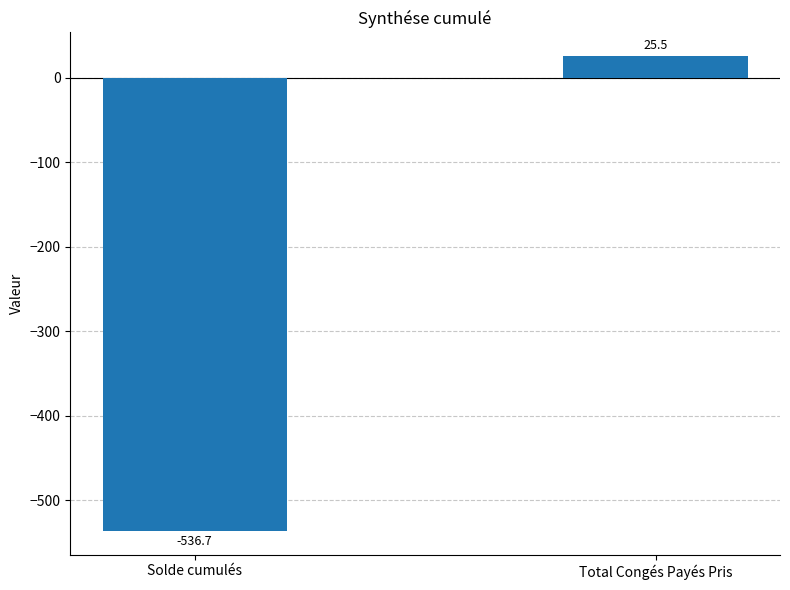

Reading right to left, transcribe all the data shown in this chart.

Total Congés Payés Pris=25.5	Solde cumulés=-536.7